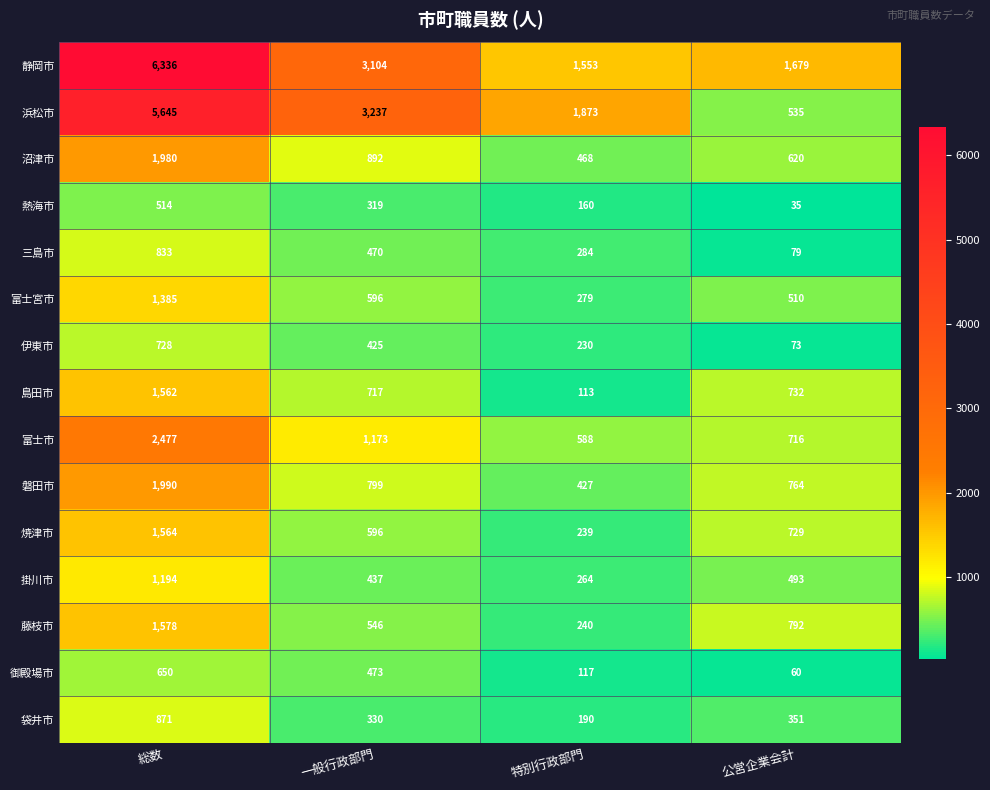

Where does the 御殿場市 series first go above 473?

総数